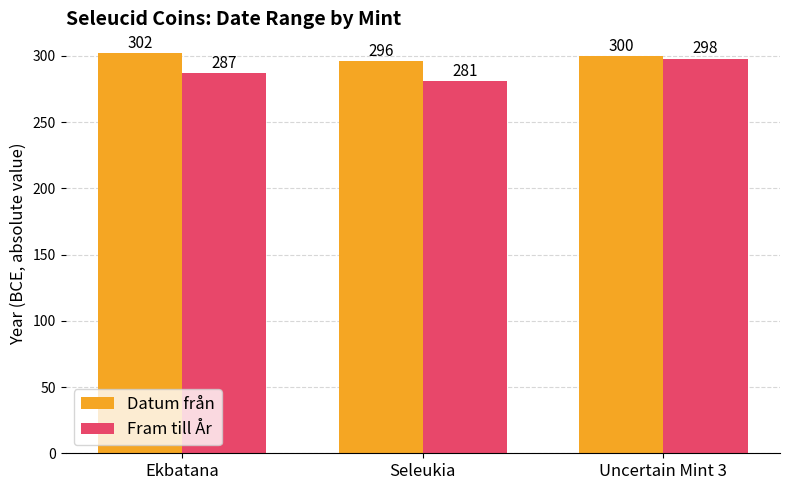

List the series in order of their peak value, highest first.

Datum från, Fram till År